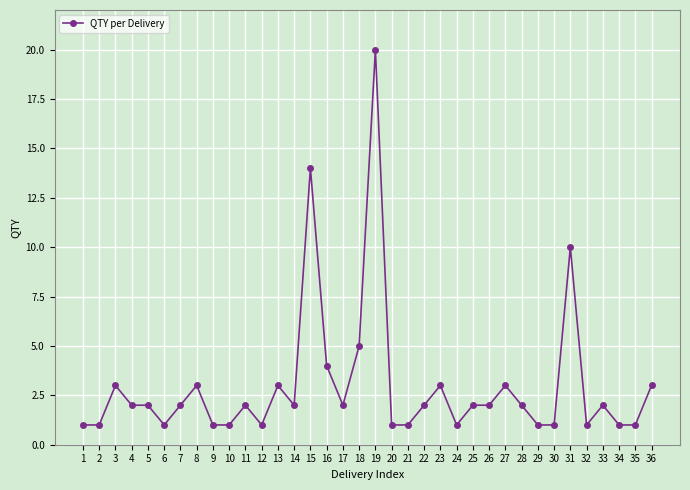

True or false: there are more than 1 points higher than both neighbors.

True